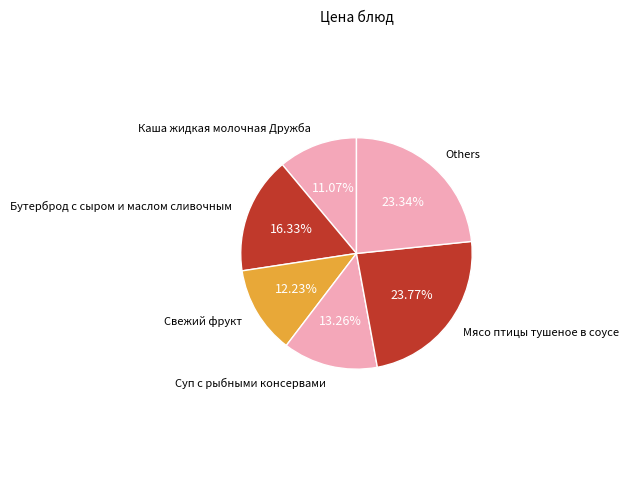

How many segments does this pie chart have?

6